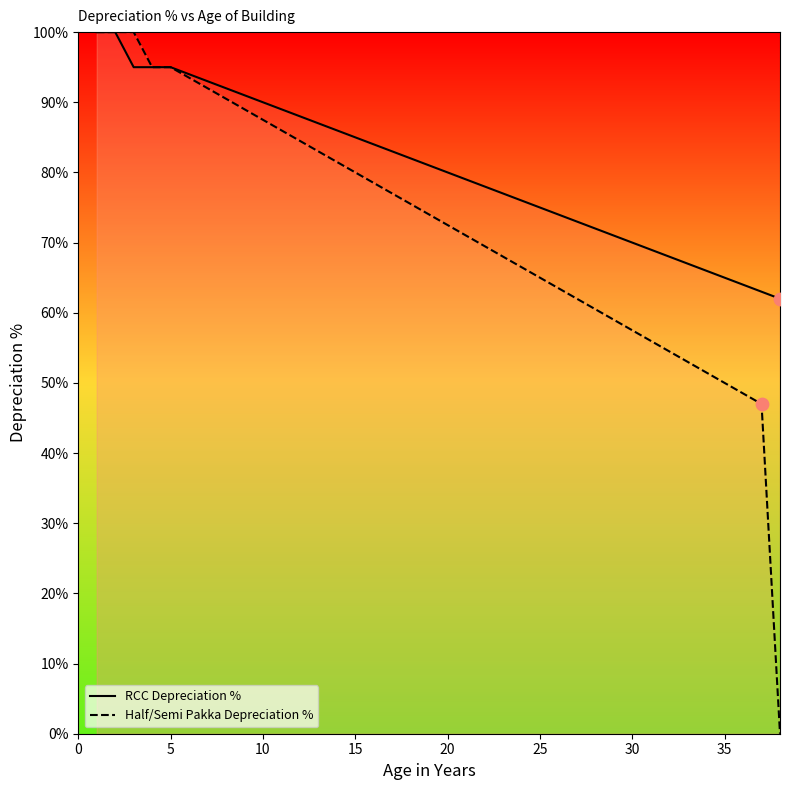

Which series reaches the minimum Y coordinate?

Half/Semi Pakka Depreciation %